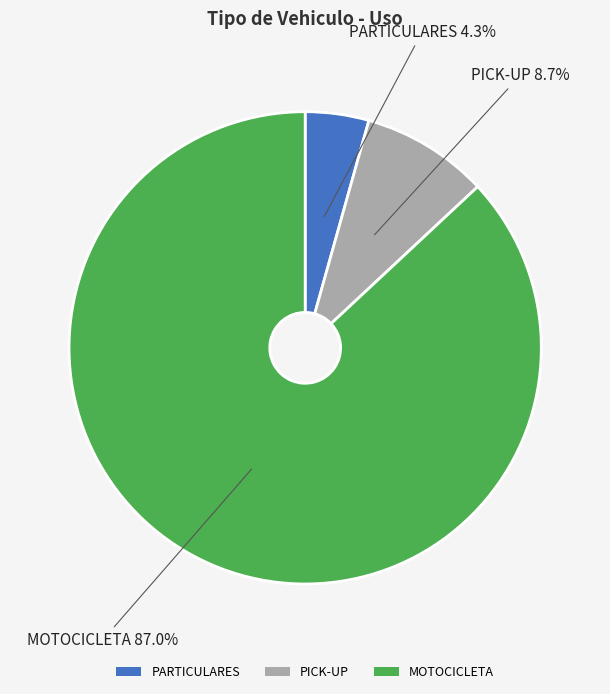

What is the largest slice in the pie chart?

MOTOCICLETA